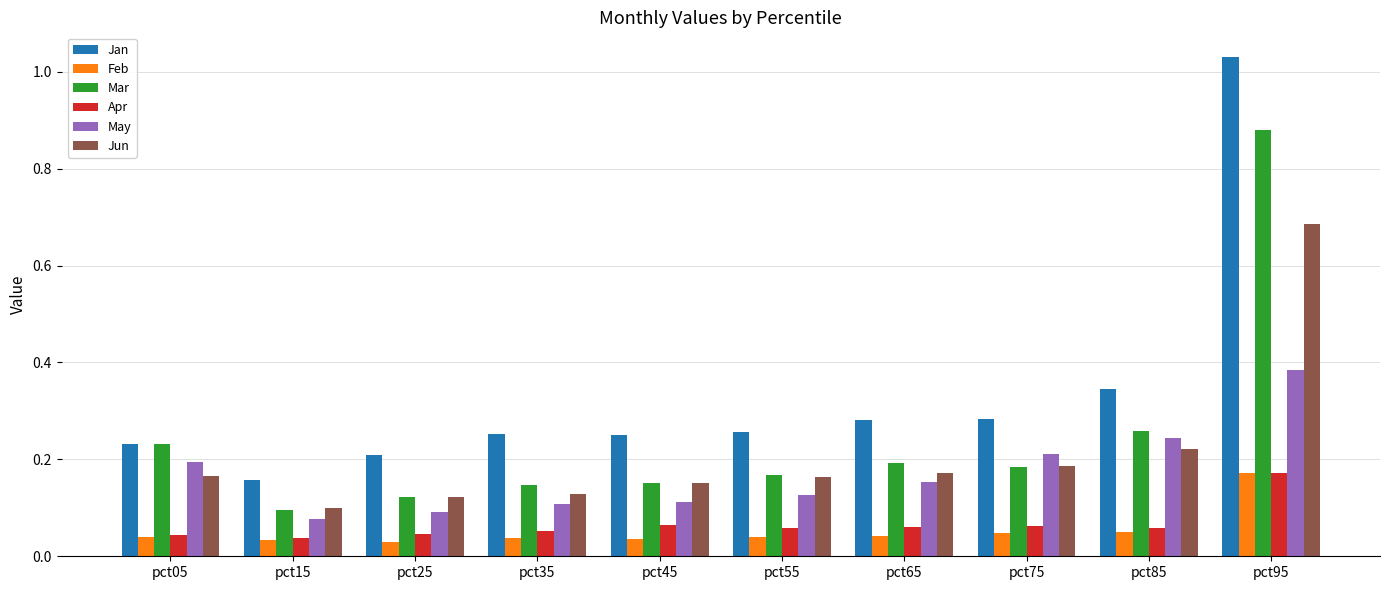

Which category has the highest value in the May series?

pct95